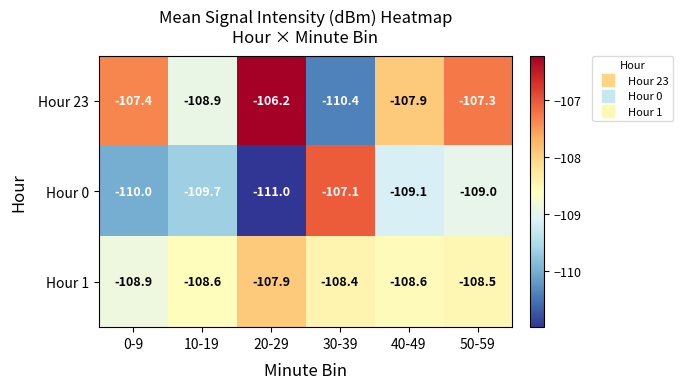

List the series in order of their peak value, highest first.

Hour 23, Hour 0, Hour 1